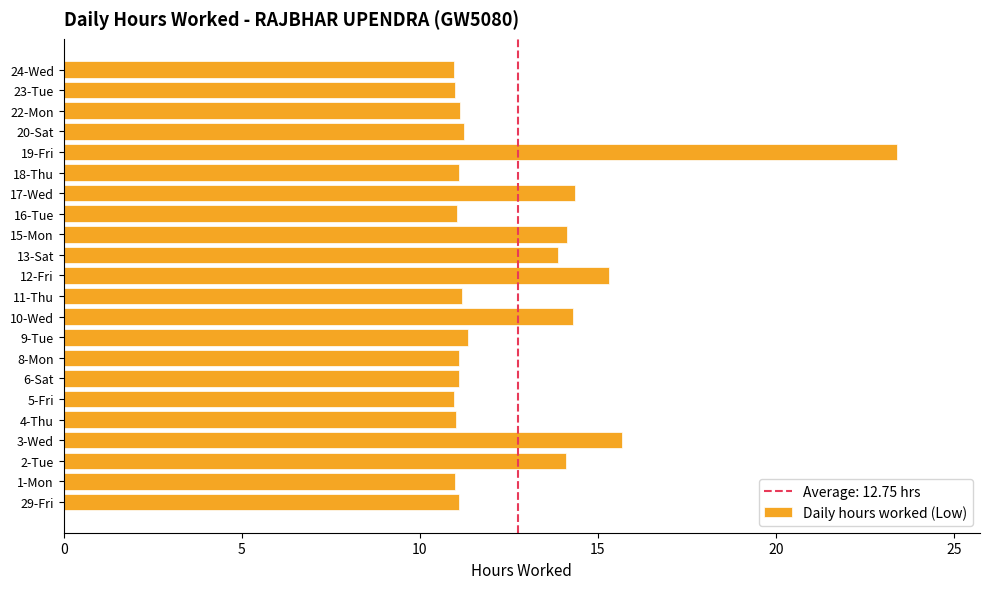

The value at 22-Mon is 5.2. True or false?

False